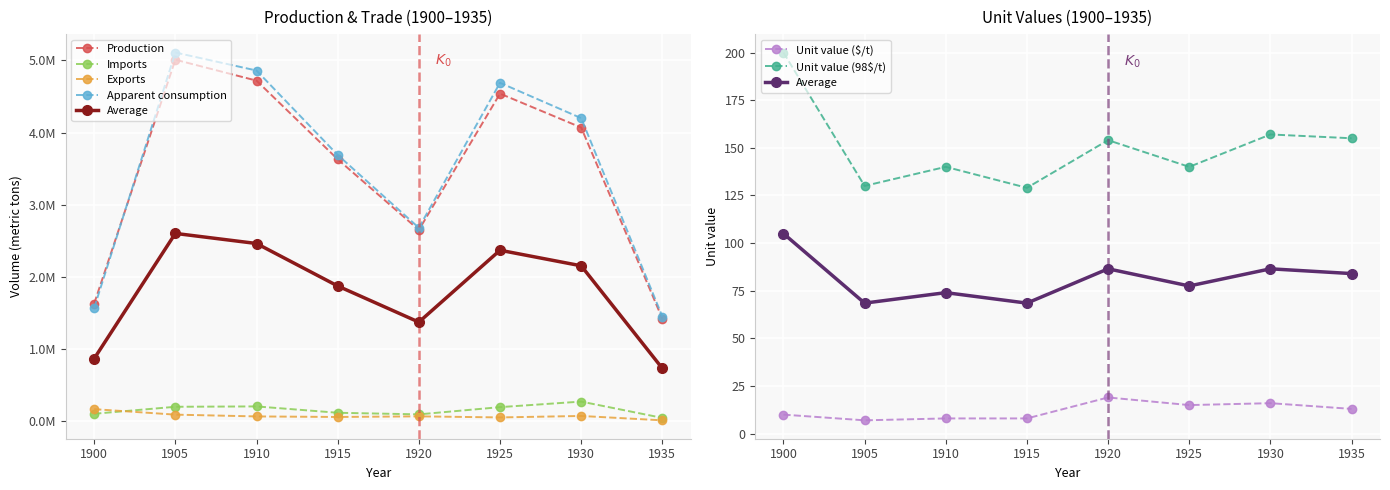

The Imports series shows 132436 at 1920. True or false?

False